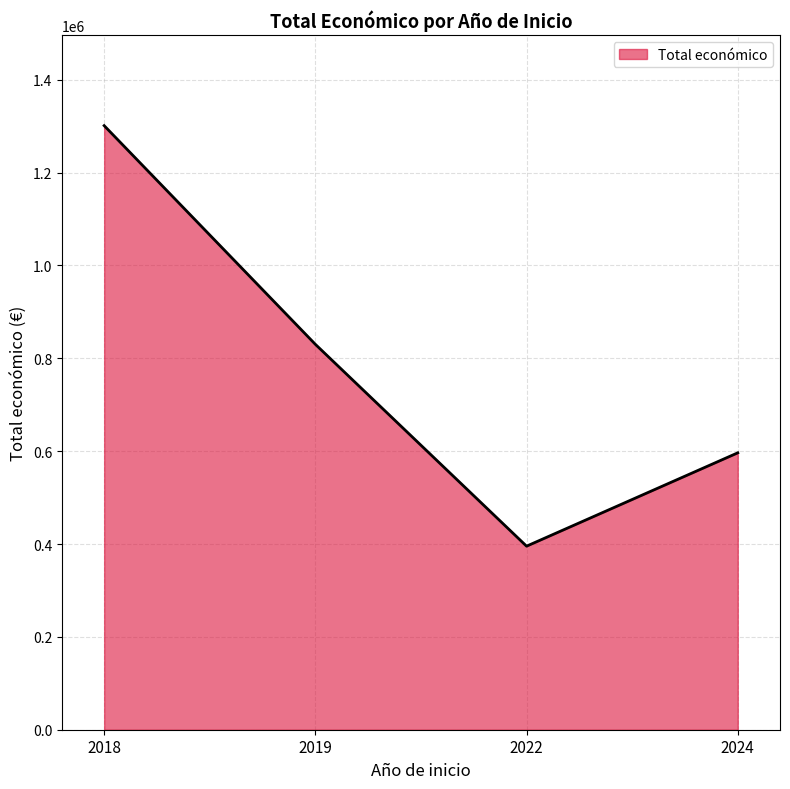

True or false: there are more than 2 points higher than both neighbors.

False